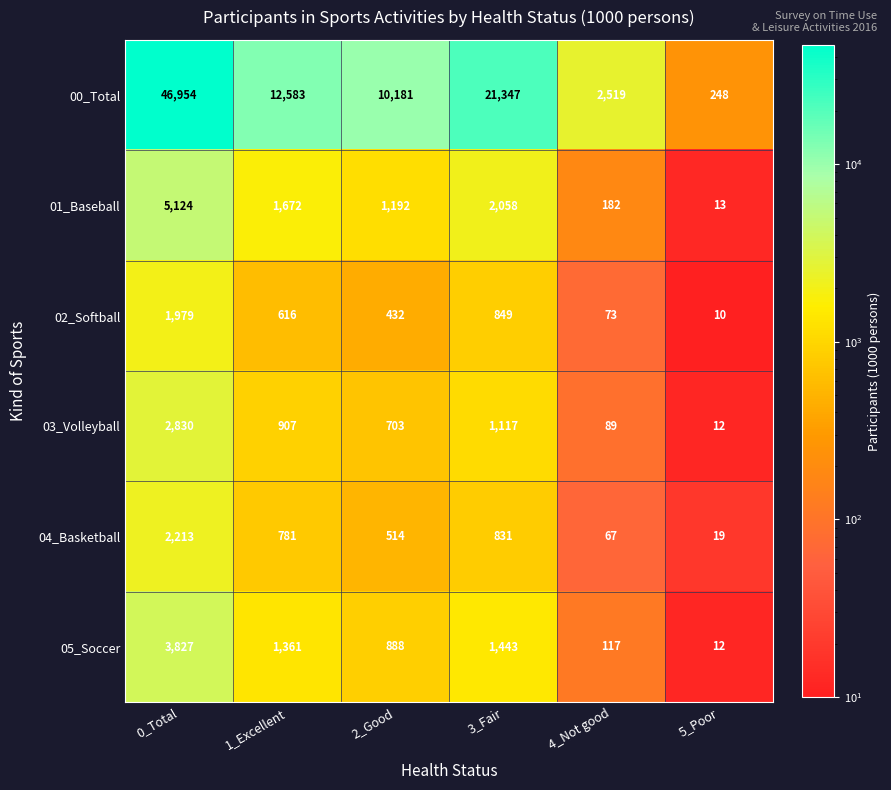

Read the 02_Softball value at 1_Excellent, to the nearest 100.

600